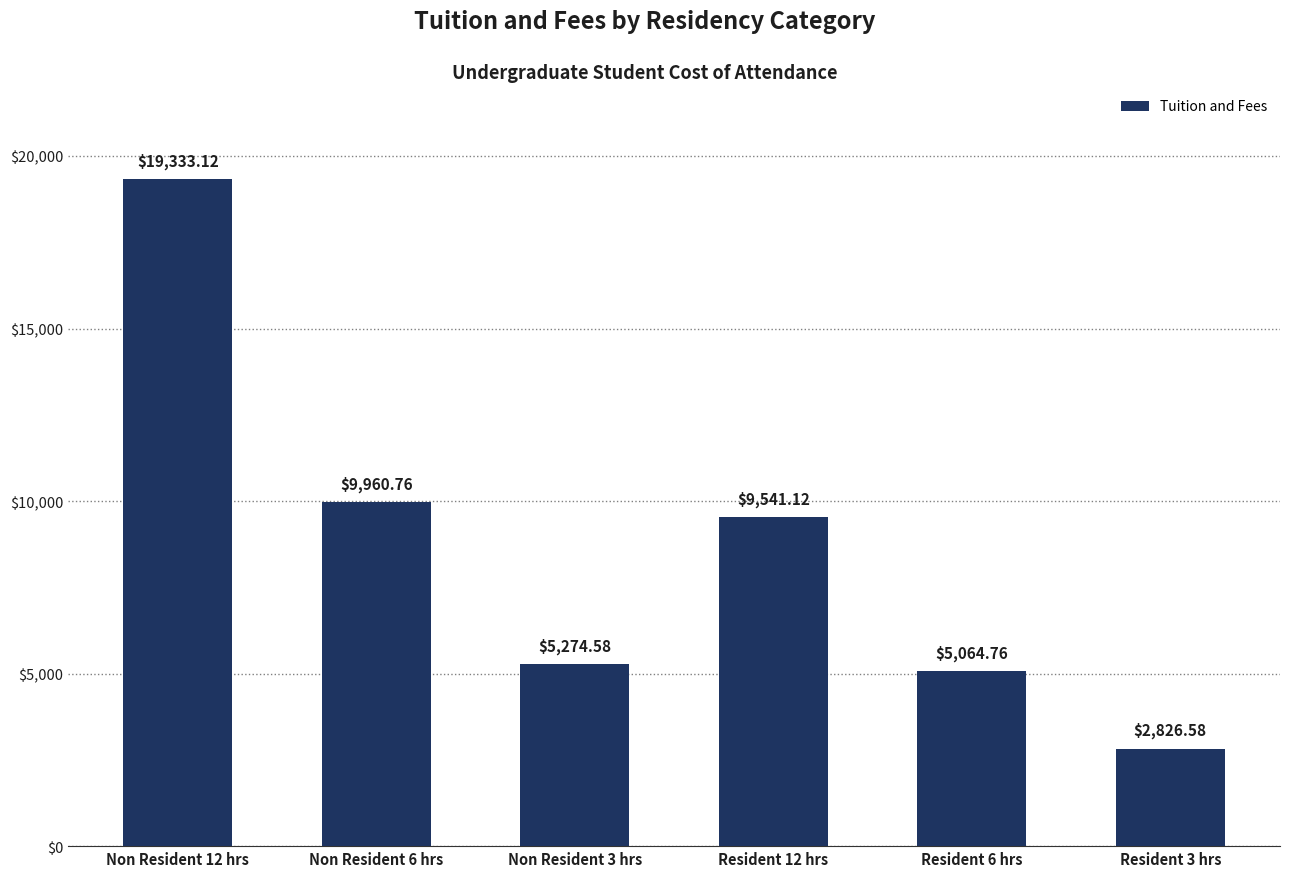

What is the average value?

8666.8